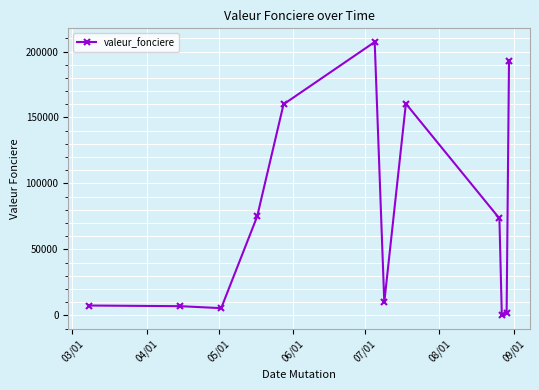

Does the chart have visible grid lines?

Yes